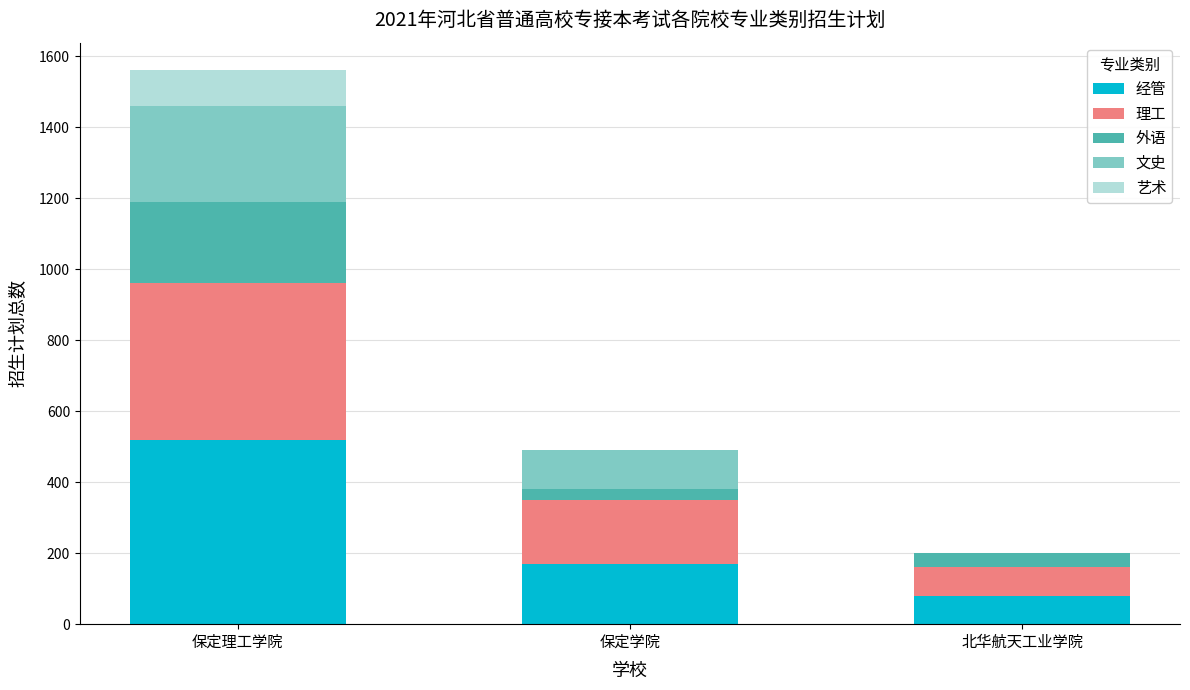

At which label does 经管 reach its peak?

保定理工学院